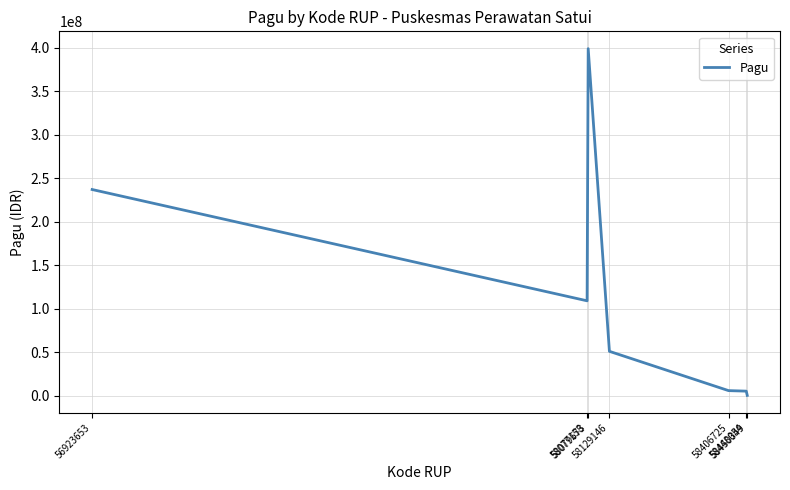

What is the average value?

115518043